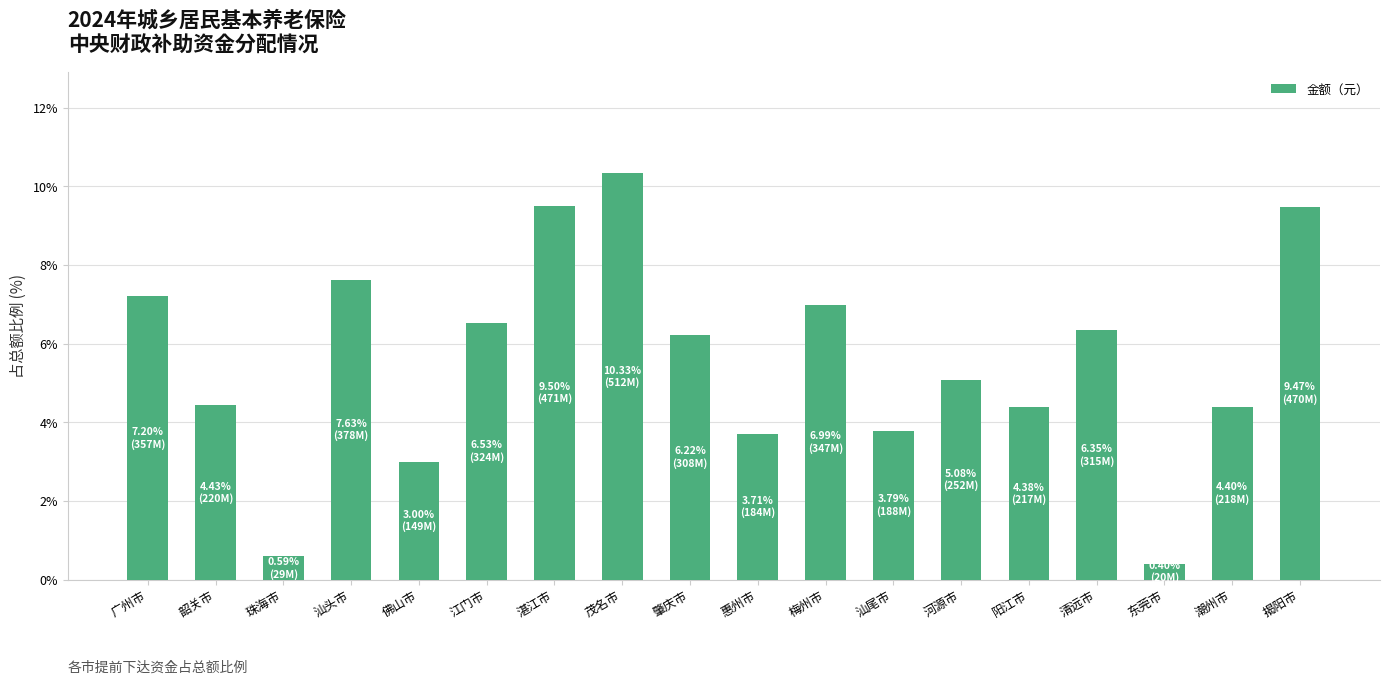

Between 茂名市 and 广州市, which is larger?

茂名市